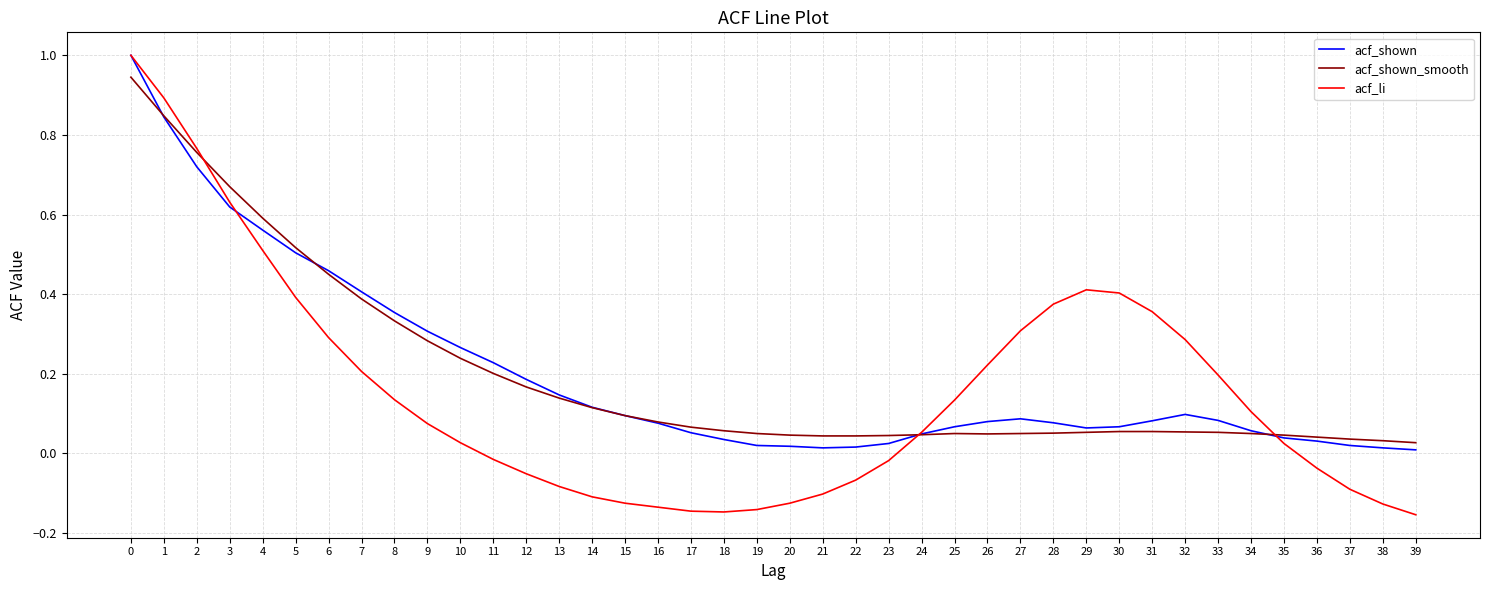

Is the value of acf_shown_smooth at 31 greater than the value of acf_li at 6?

No